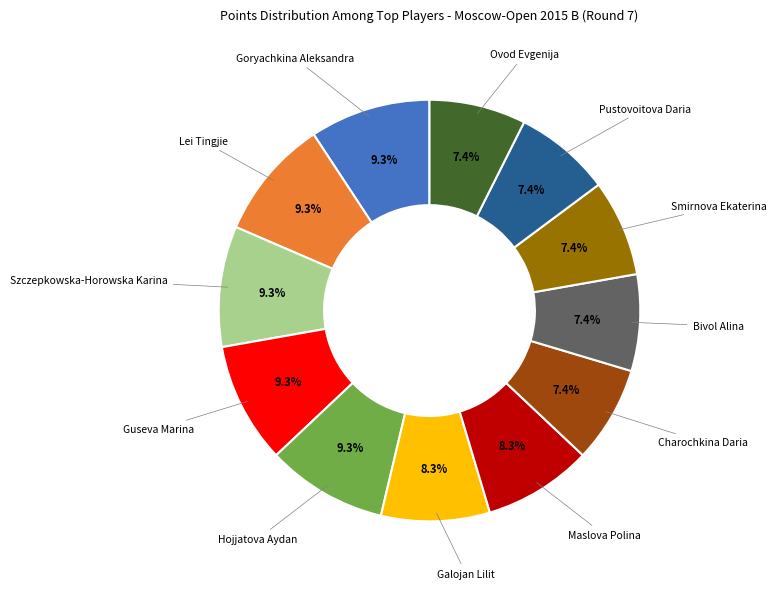

Count the number of slices in the pie.

12